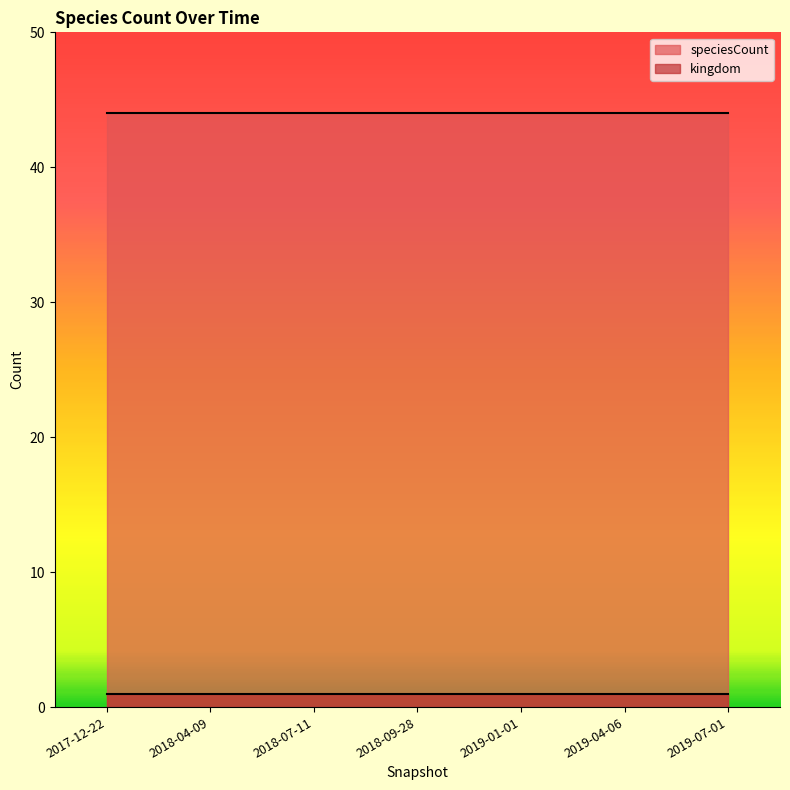

What position from the right is 2018-04-09?

6